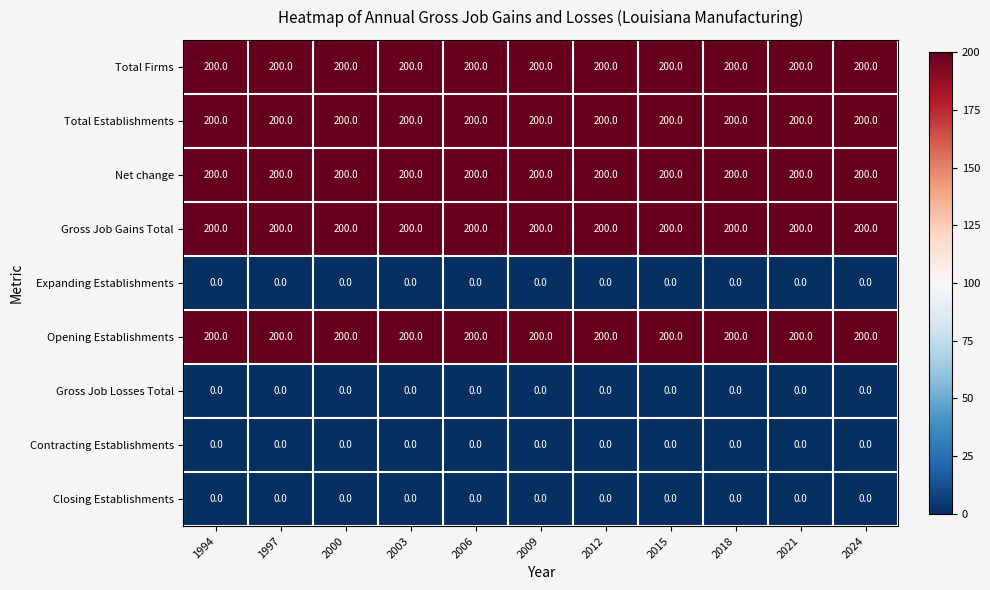

True or false: Net change has a value of 200 at 2012.

True